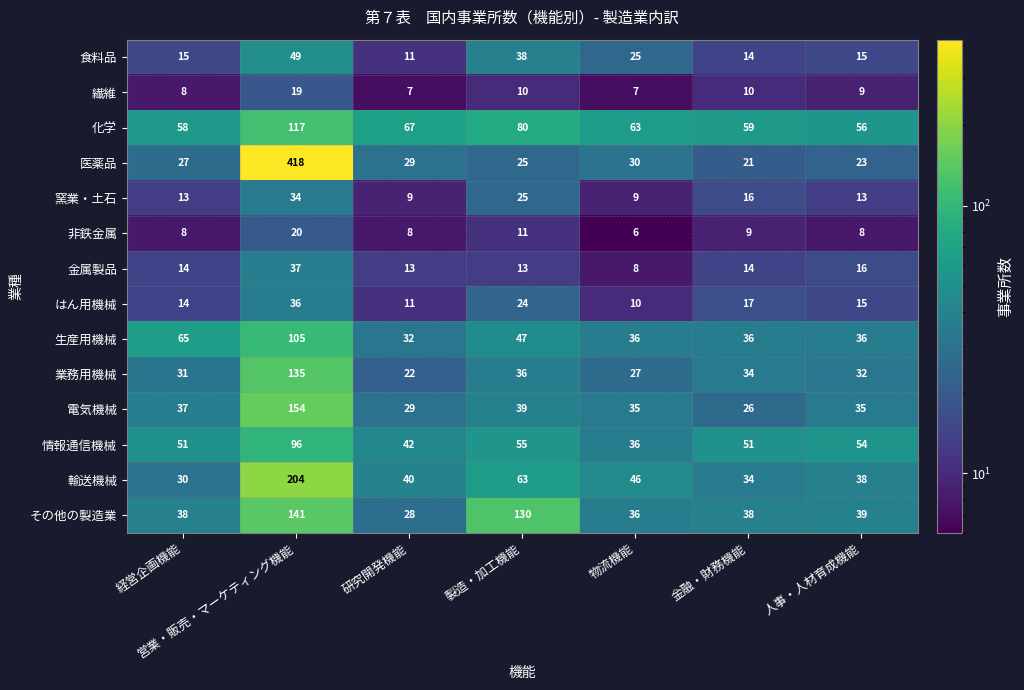

At which category does the chart reach its peak across all series?

営業・販売・マーケティング機能